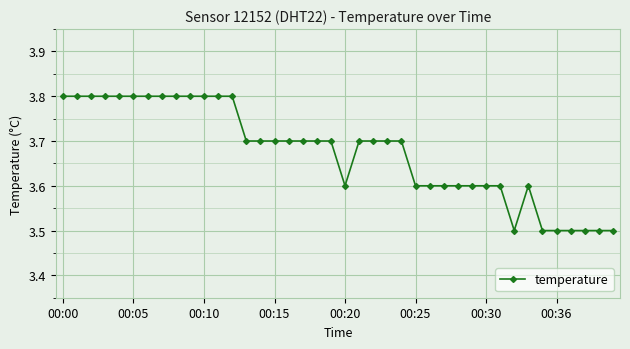

True or false: the data has more than 0 interior local peaks.

True